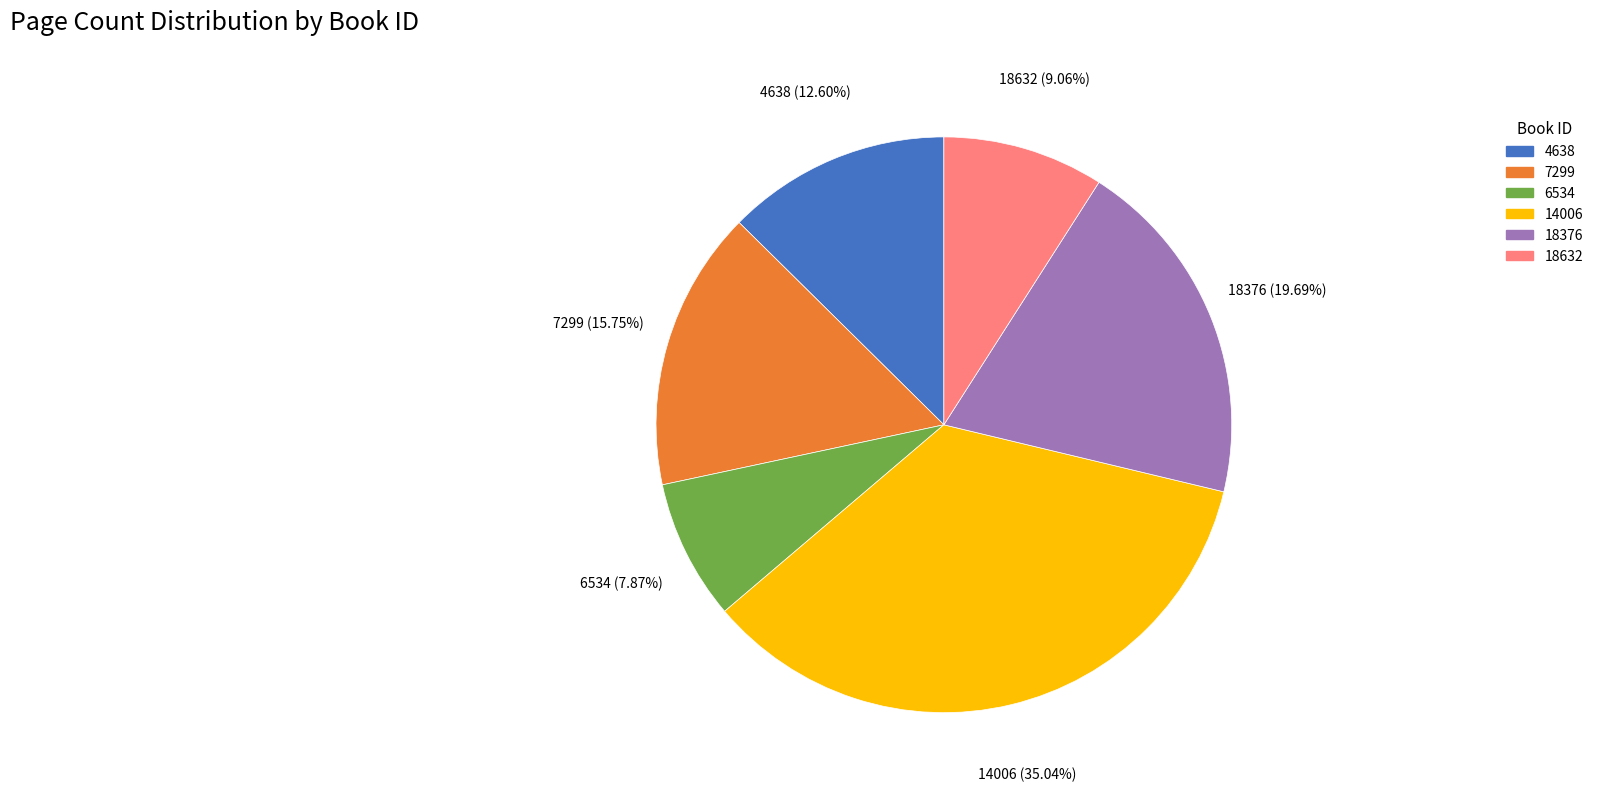

Do 18632 and 7299 together represent more than half of the pie?

No